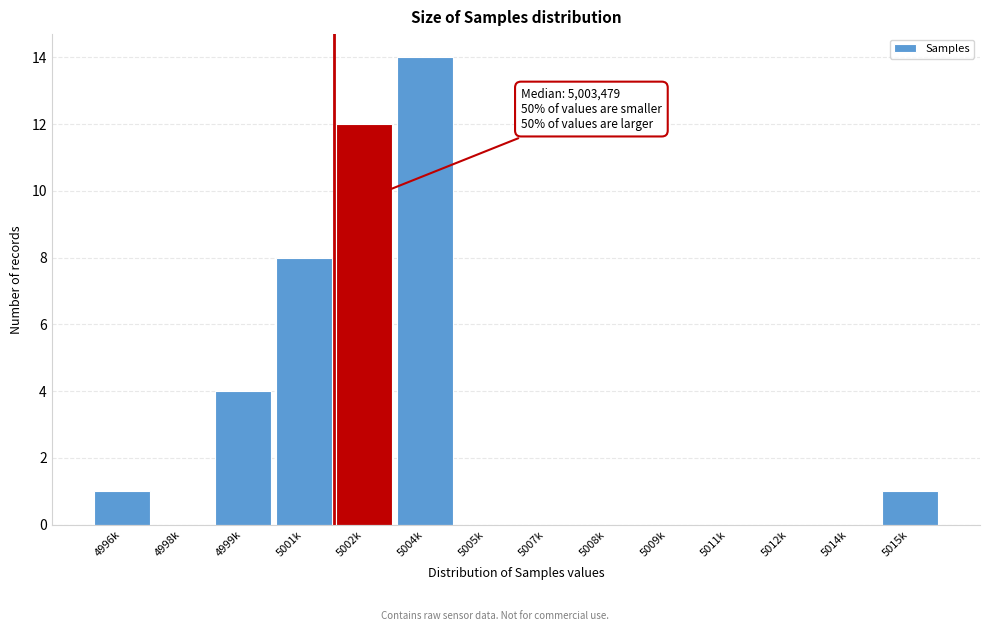

Reading left to right, list all the values displayed in this chart.

4996k=1	4998k=0	4999k=4	5001k=8	5002k=12	5004k=14	5005k=0	5007k=0	5008k=0	5009k=0	5011k=0	5012k=0	5014k=0	5015k=1